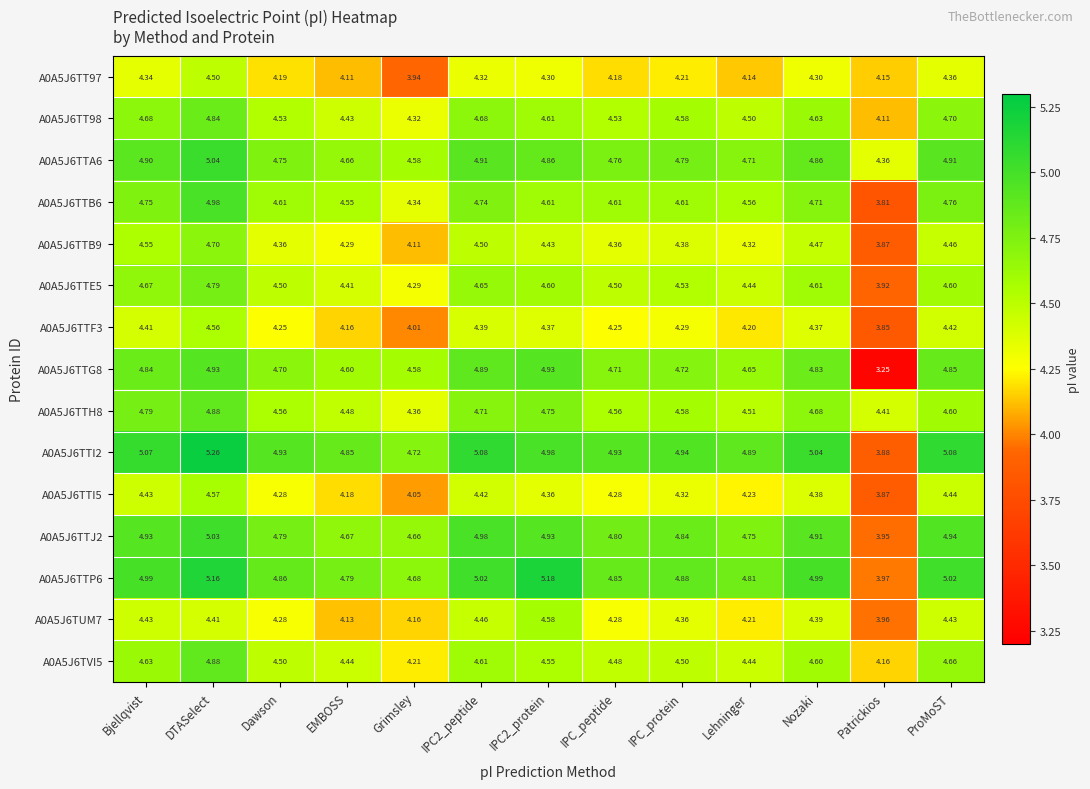

Which label corresponds to the largest value in the chart?

DTASelect